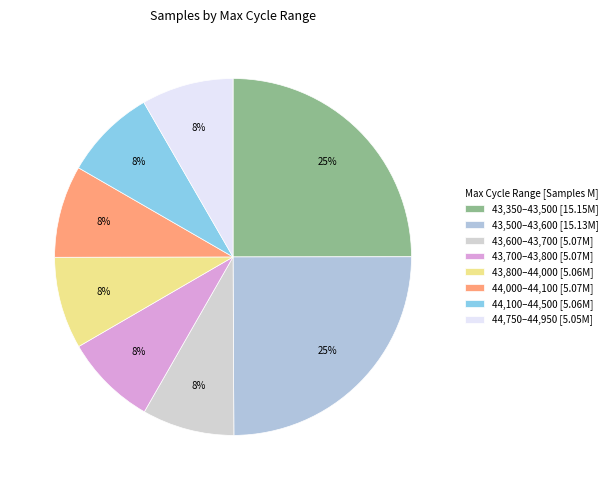

How many segments does this pie chart have?

8